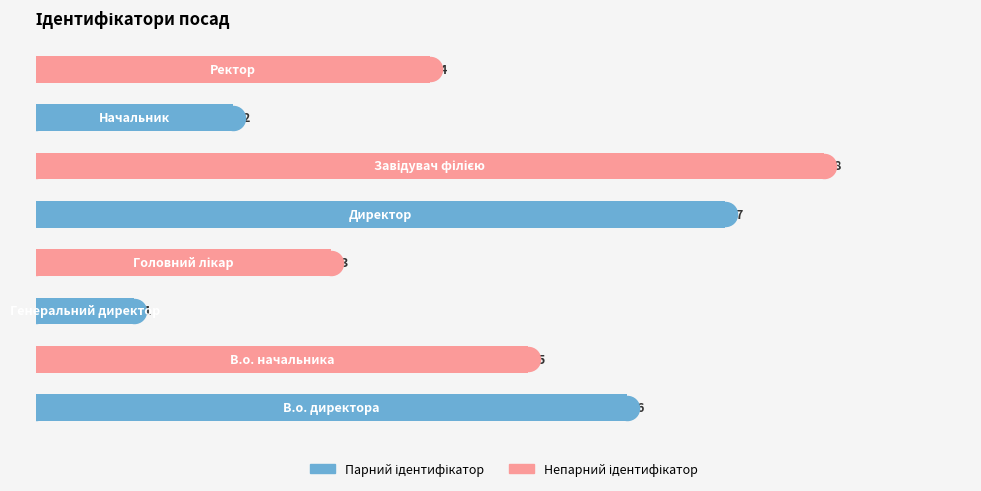

What is the change in value from 0 to 6?

-4